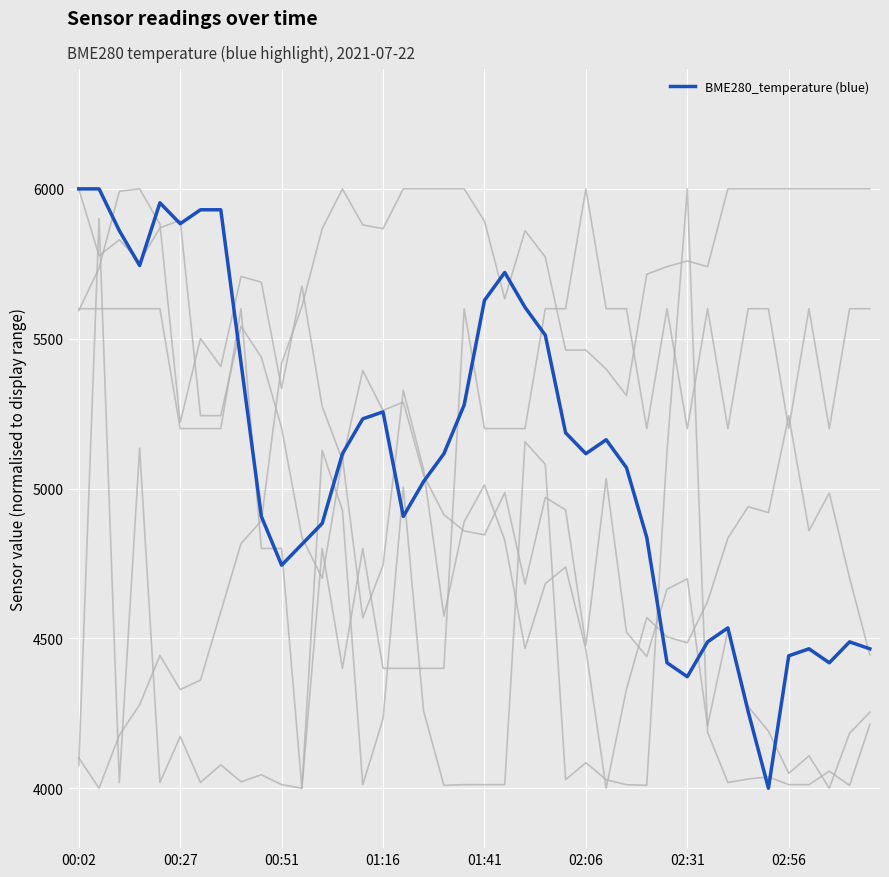

Is this an area chart (filled region under the line)?

No